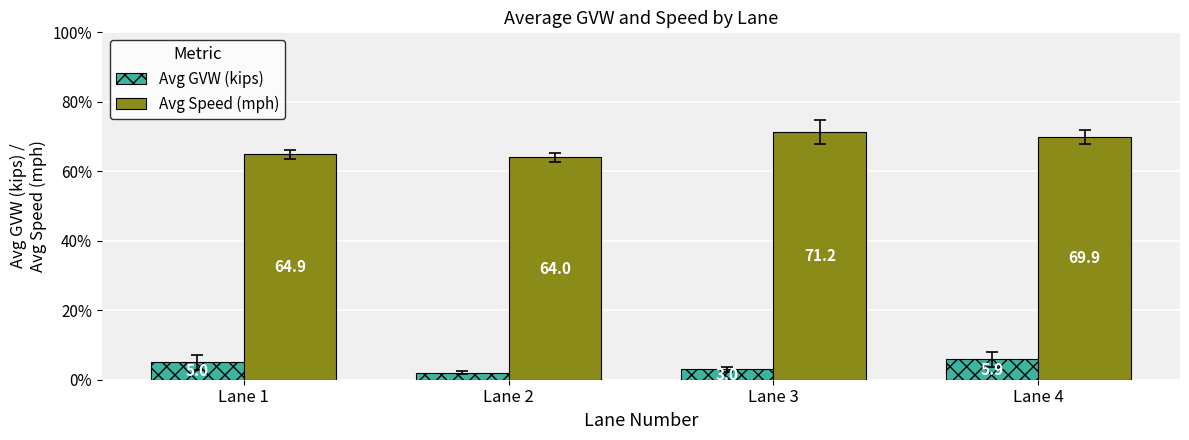

Are the bars horizontal?

No